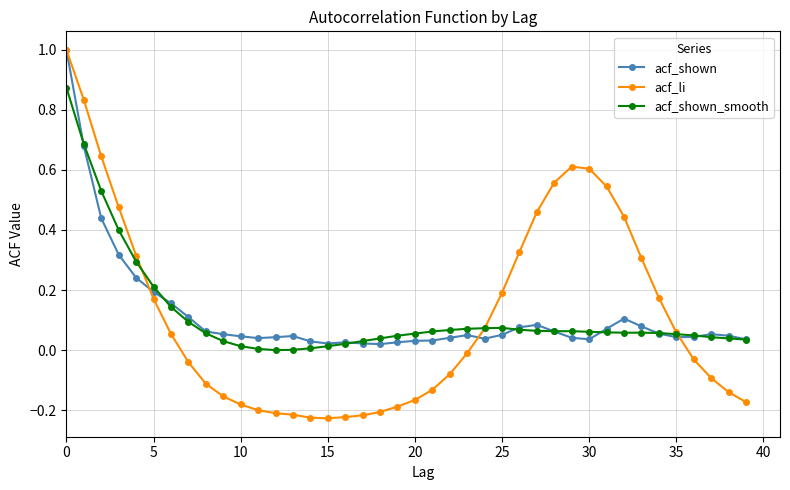

True or false: acf_shown has more than 1 interior local peaks.

True